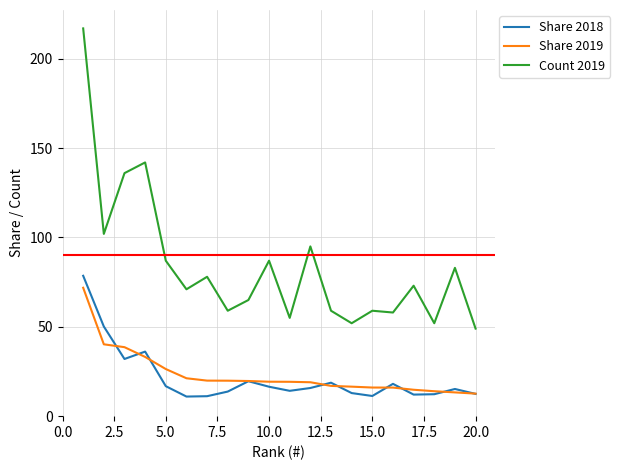

At how many categories does at least one series exceed 48?

20